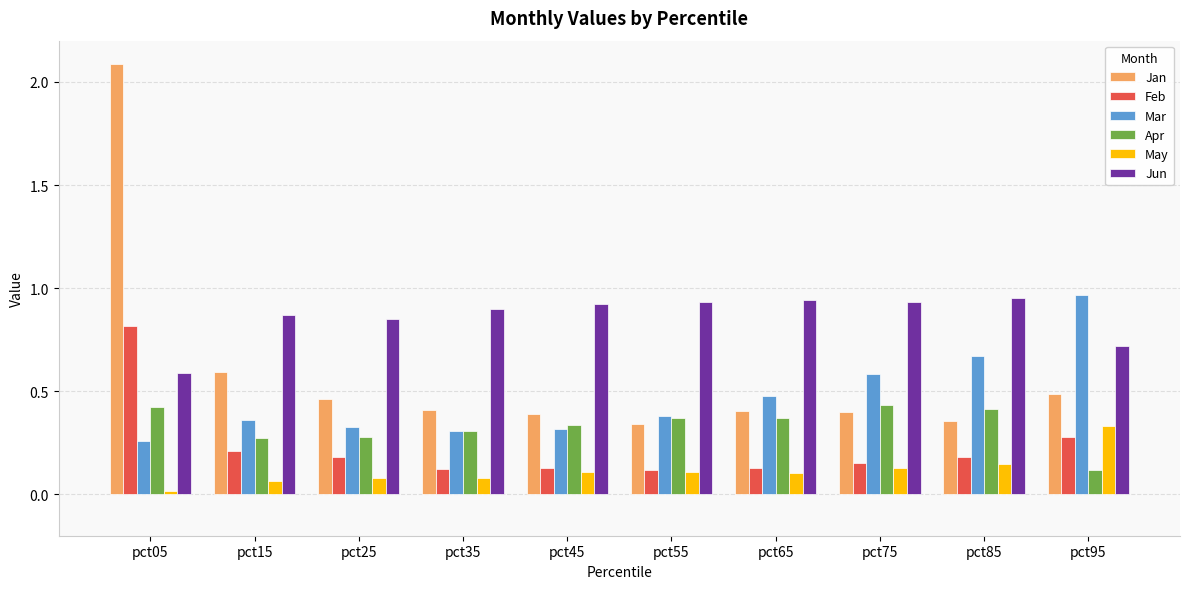

At which label does Mar reach its minimum?

pct05